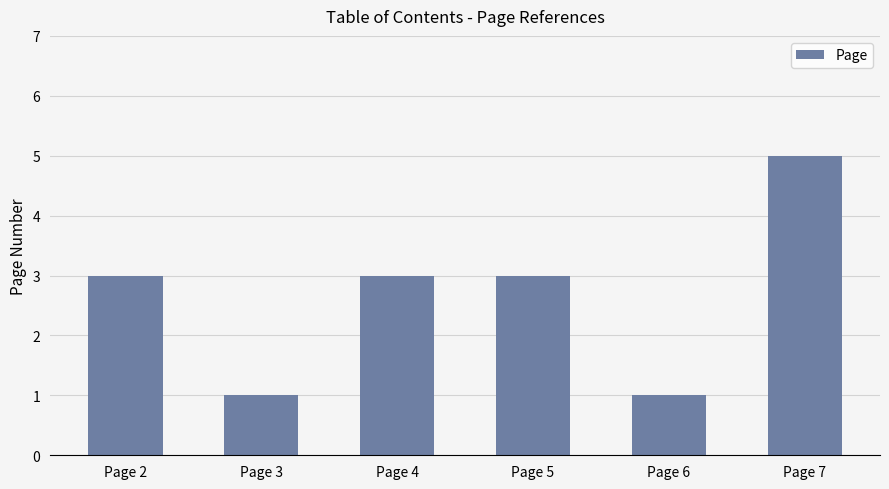

At which category does the chart reach its peak across all series?

Page 7